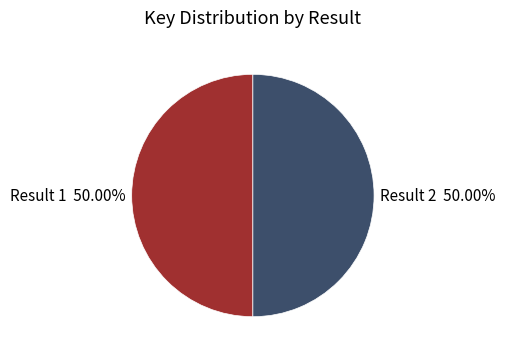

Count the number of slices in the pie.

2